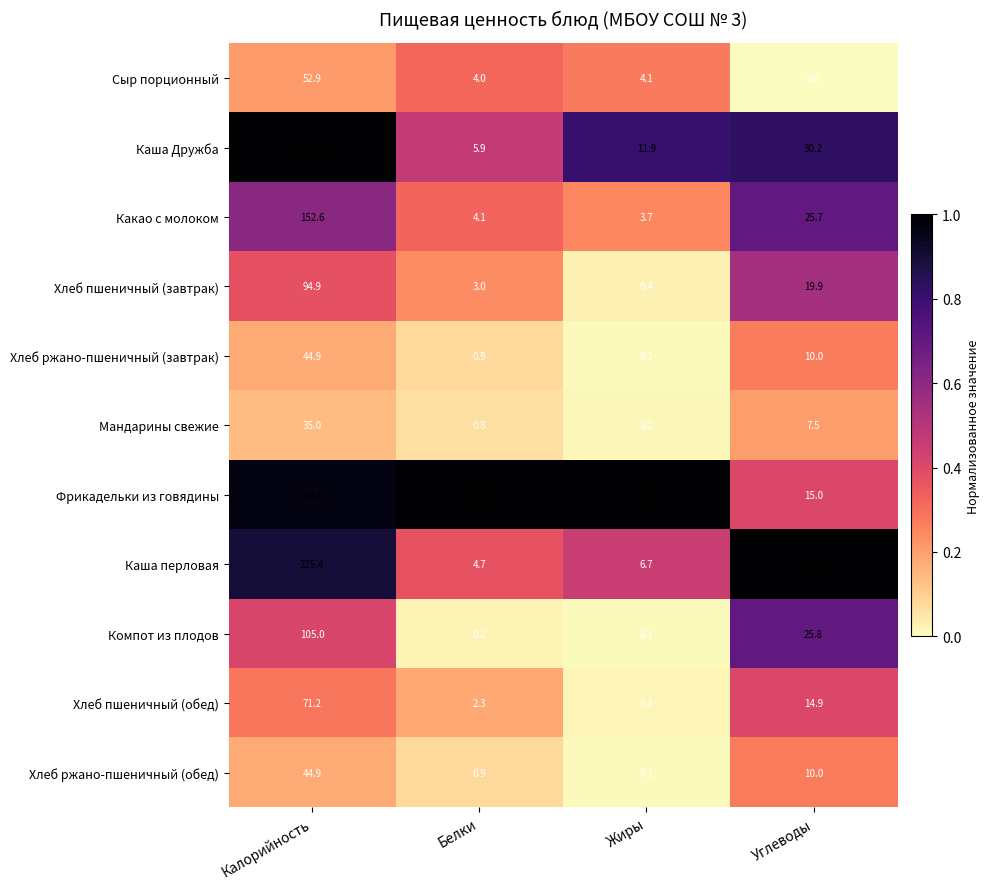

What is the maximum value shown in the chart?

251.6